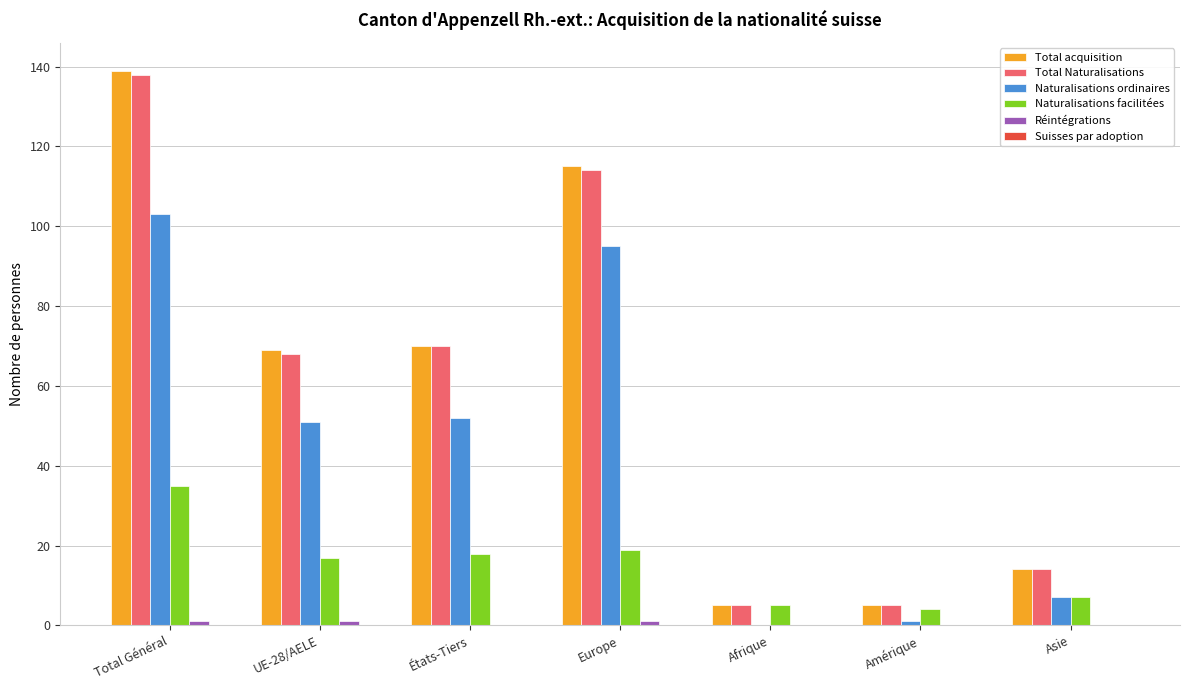

What is the total value across all series at États-Tiers?

210